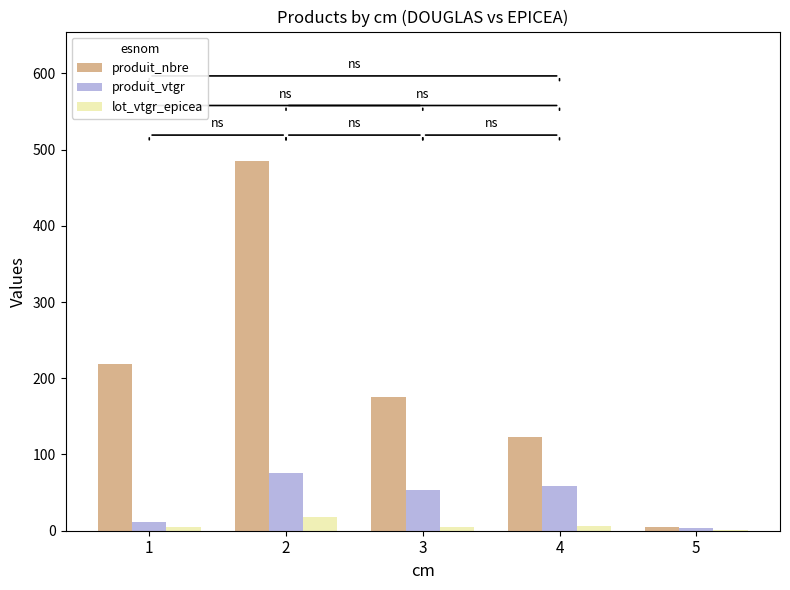

Is the value of lot_vtgr_epicea at 1 greater than the value of produit_nbre at 2?

No